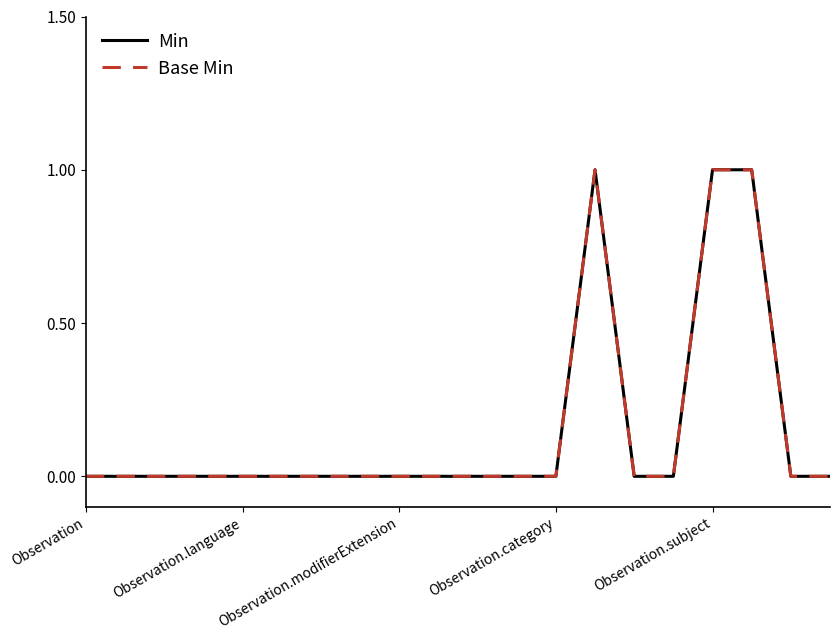

Does the chart display data point markers on the line(s)?

No